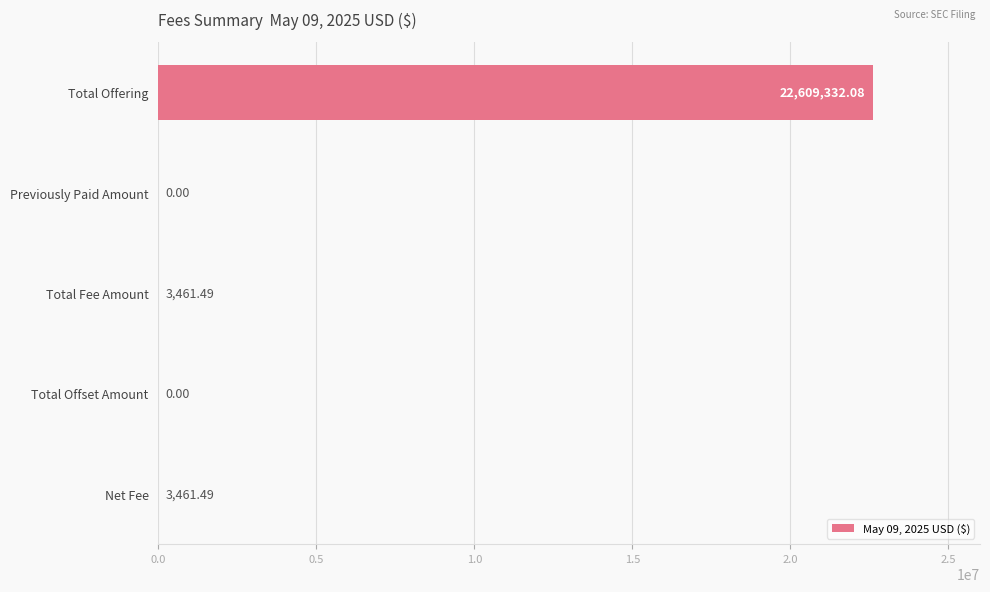

What is the sum of all values?

22616255.1